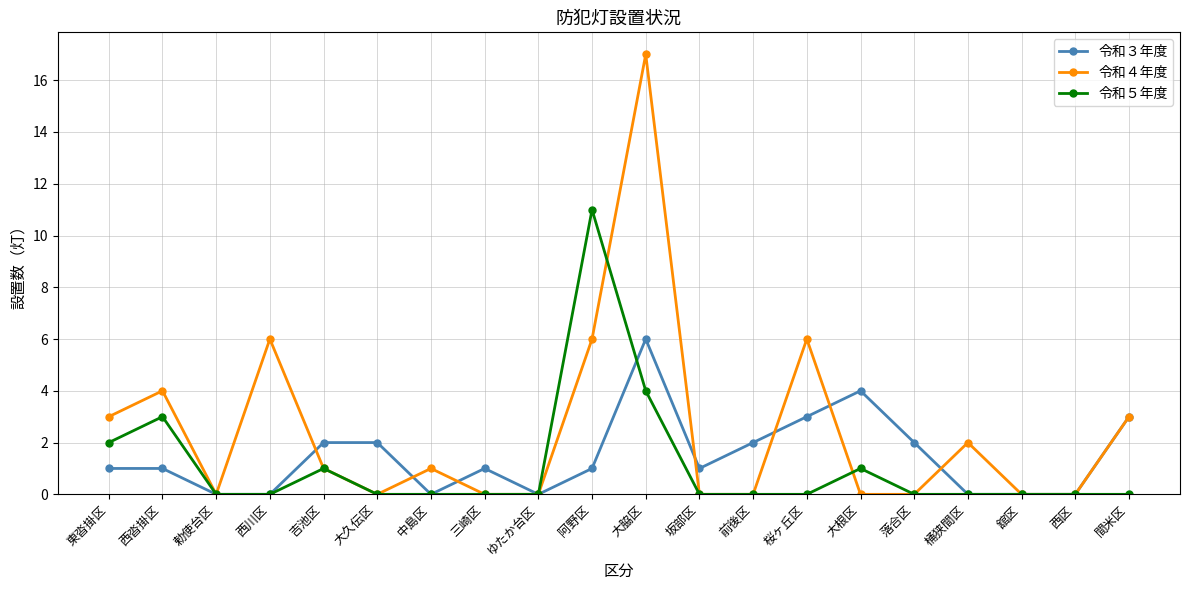

At how many categories does at least one series exceed 10?

2